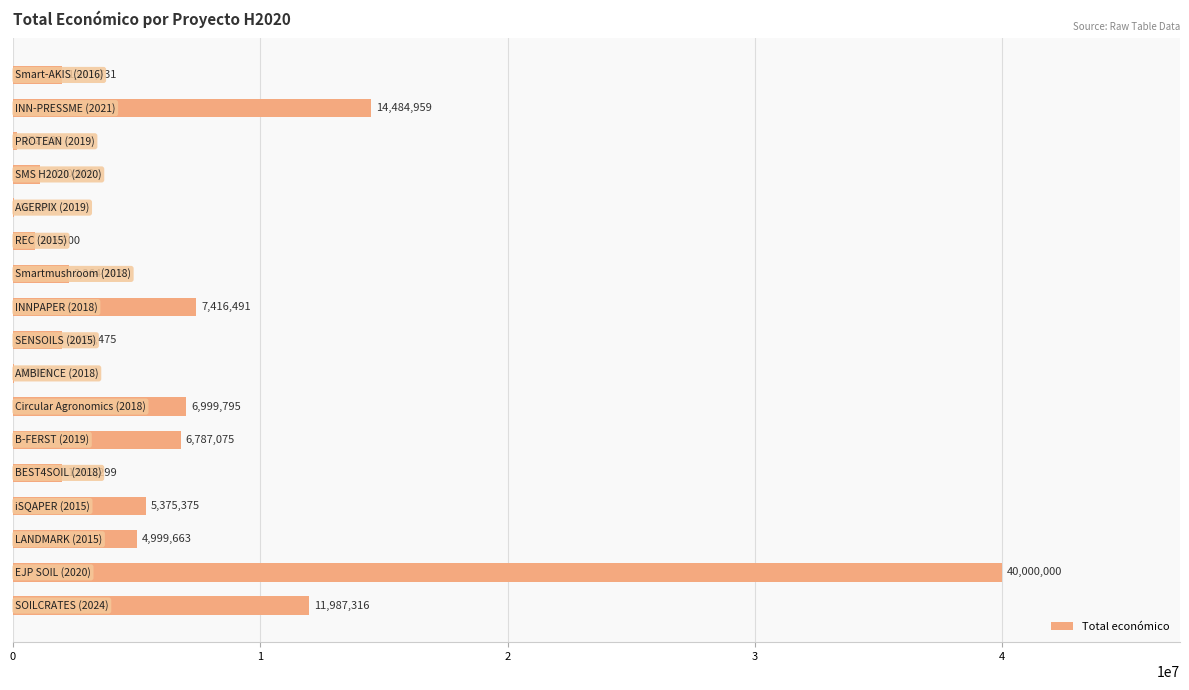

What is the greatest value displayed?

40000000